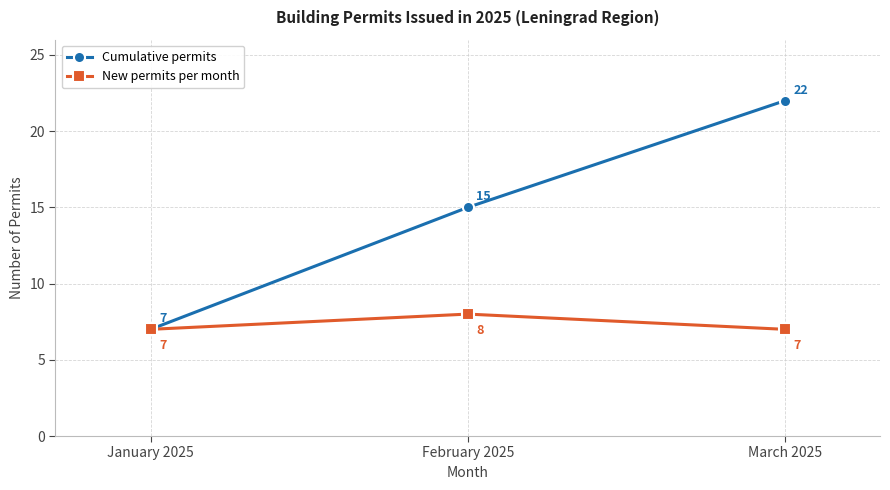

What is the label of the 1st point from the right?

March 2025